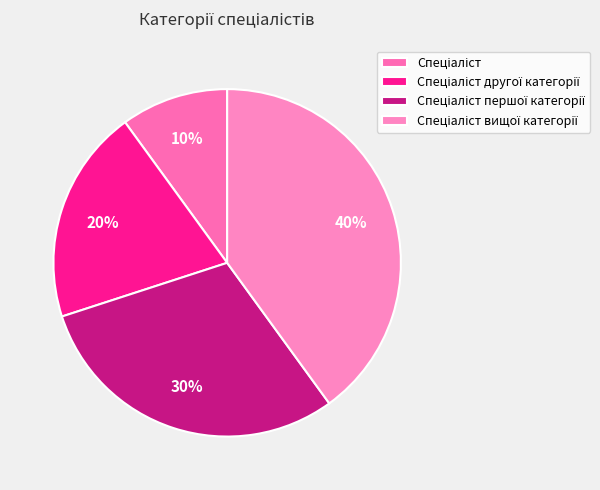

Combined, what portion of the pie is Спеціаліст вищої категорії and Спеціаліст першої категорії?

70.0%